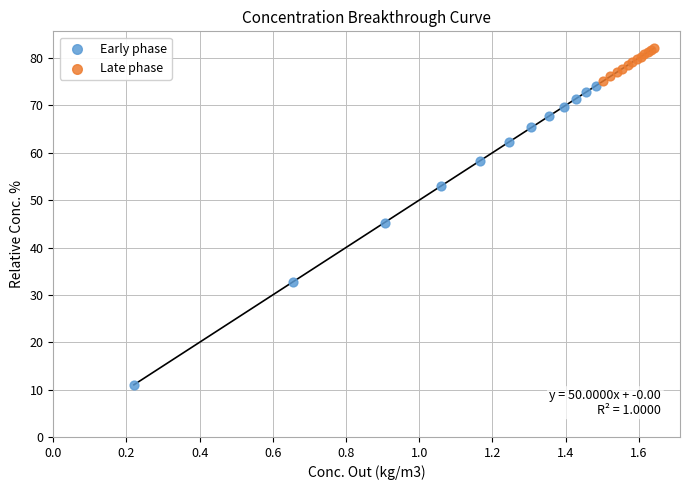

Which series contains the highest Y value?

Late phase